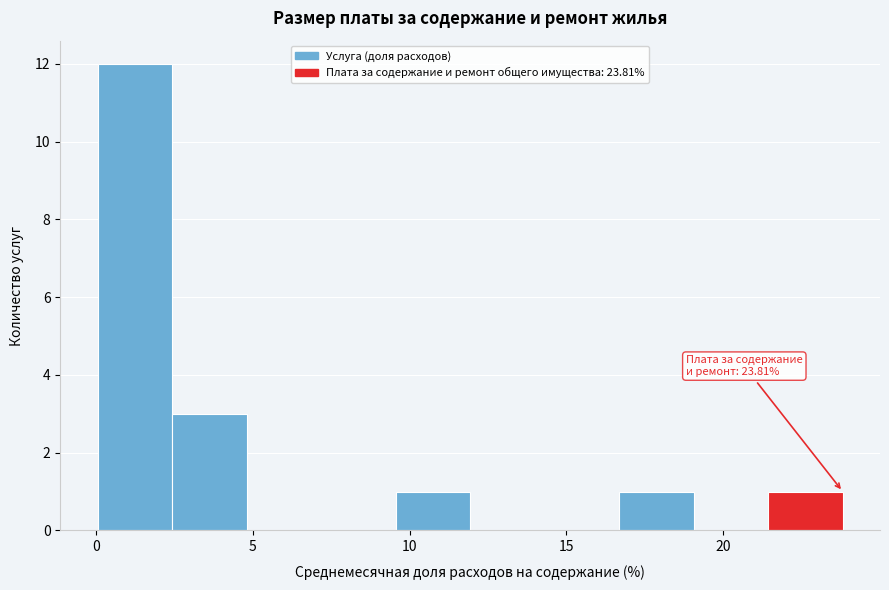

Which range on the x-axis has the tallest bar?

0.0 to 2.5